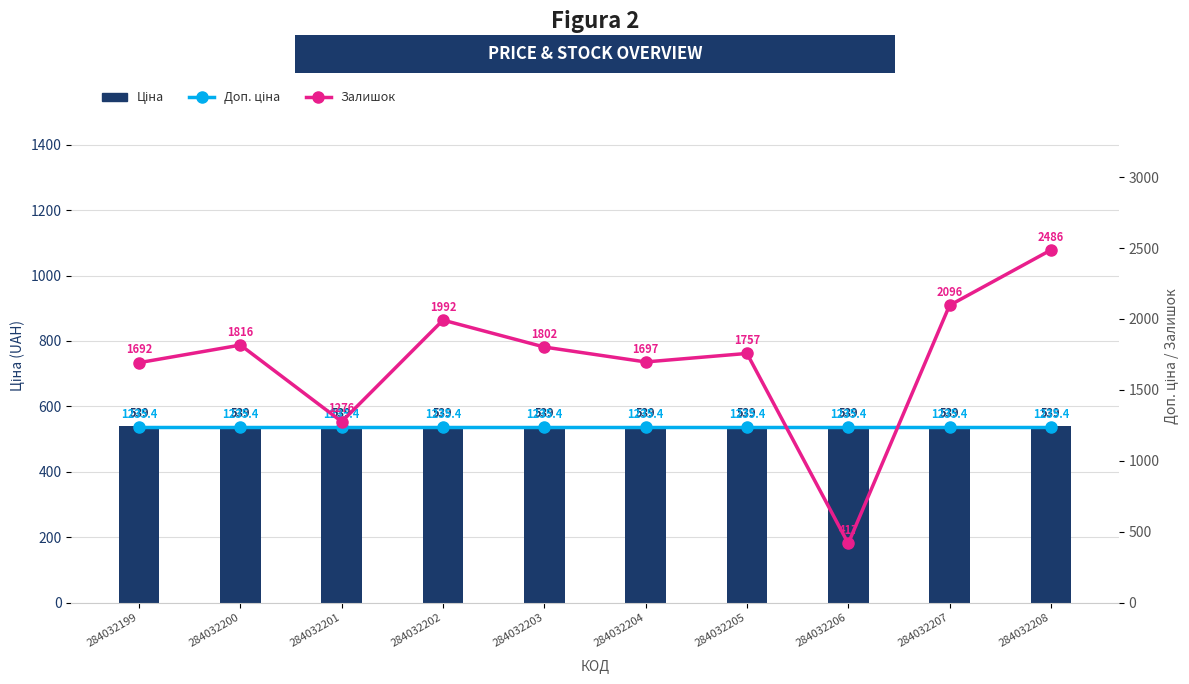

Rank the series by their average value, from lowest to highest.

Ціна, Доп. ціна, Залишок